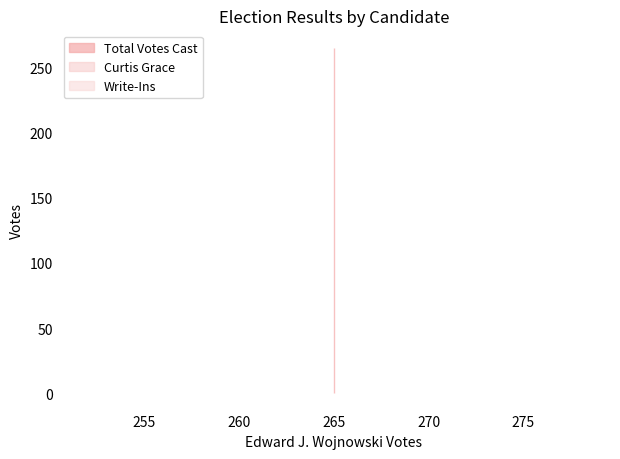

Reading left to right, transcribe all the data shown in this chart.

Curtis Grace: 0	0
Write-Ins: 0	0
Total Votes Cast: 265	265